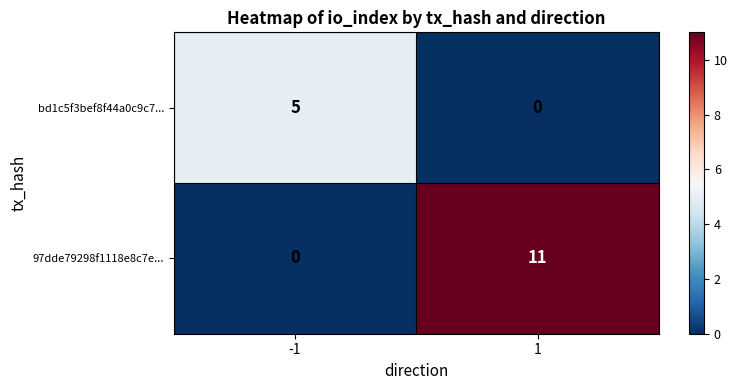

List the series in order of their peak value, highest first.

97dde79298f1118e8c7e..., bd1c5f3bef8f44a0c9c7...